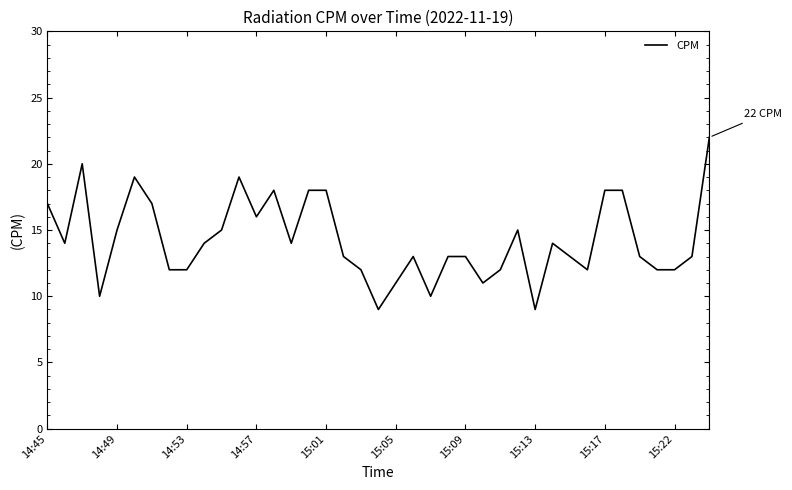

How many categories are shown in the chart?

39